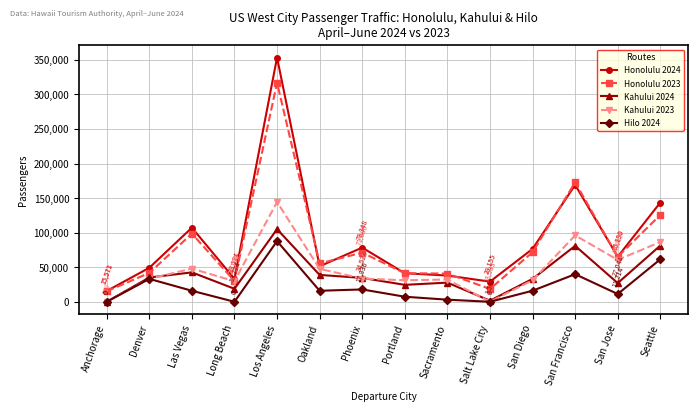

What position from the left is San Jose?

13